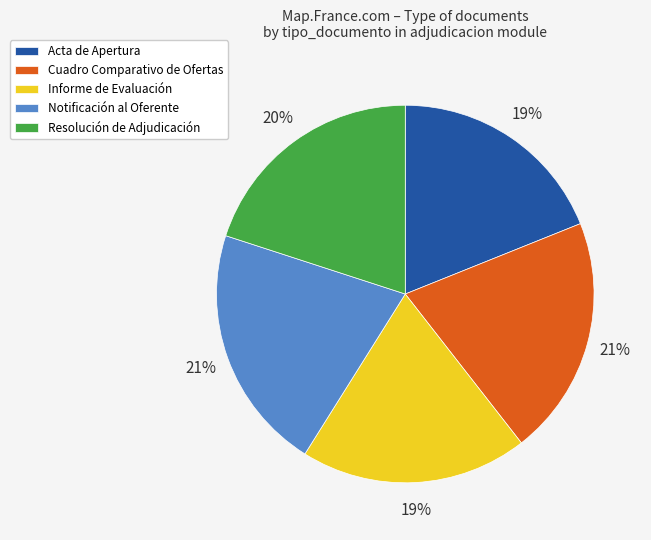

Is Informe de Evaluación the majority of the pie?

No